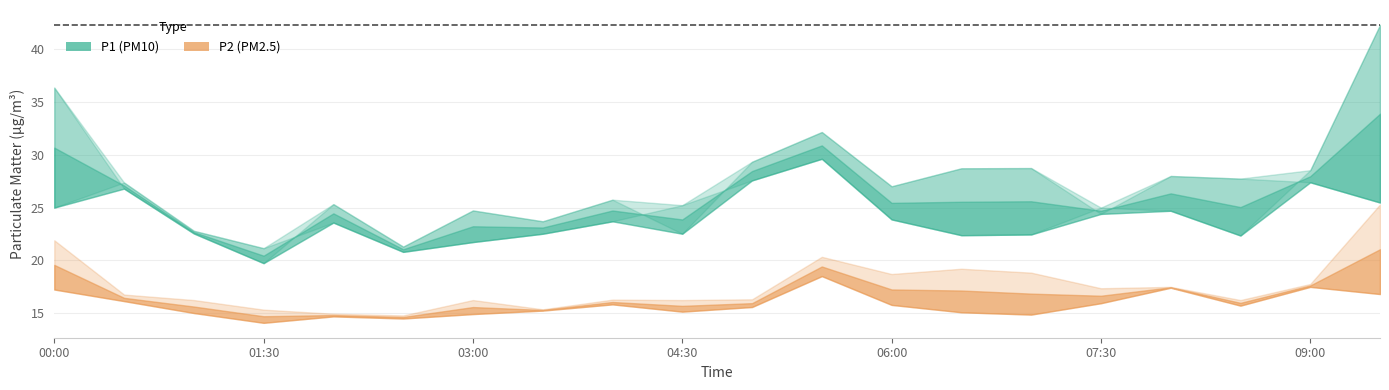

What is the lowest value of the P2_upper series?

14.1